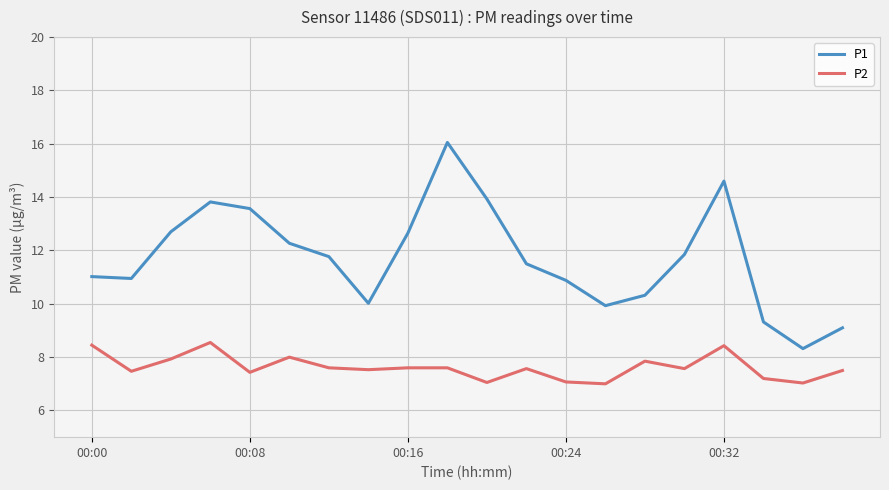

How many categories are shown in the chart?

20